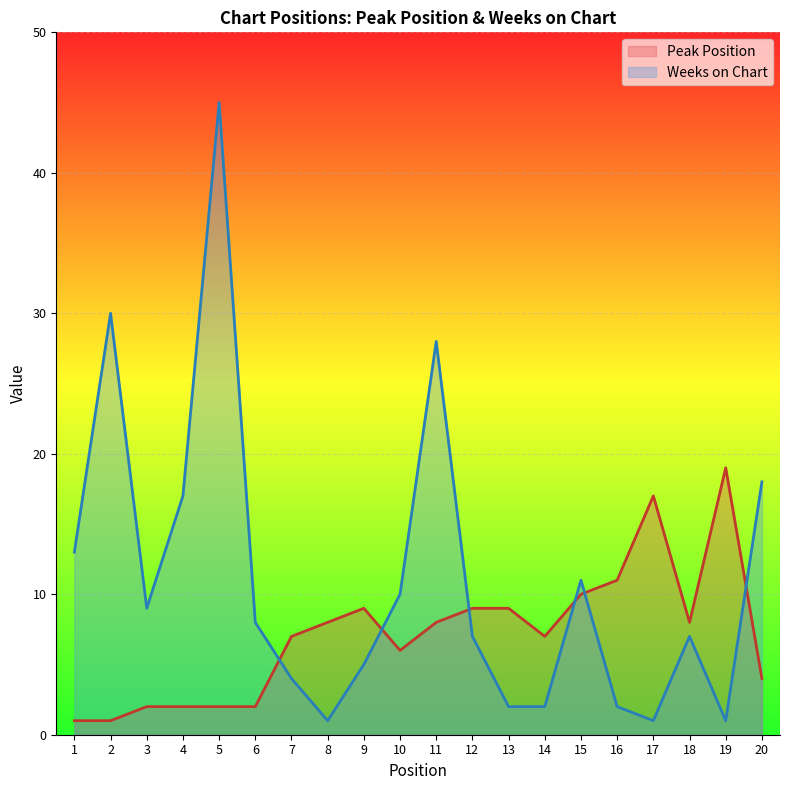

How many intersections are there between Peak Position and Weeks on Chart?

6